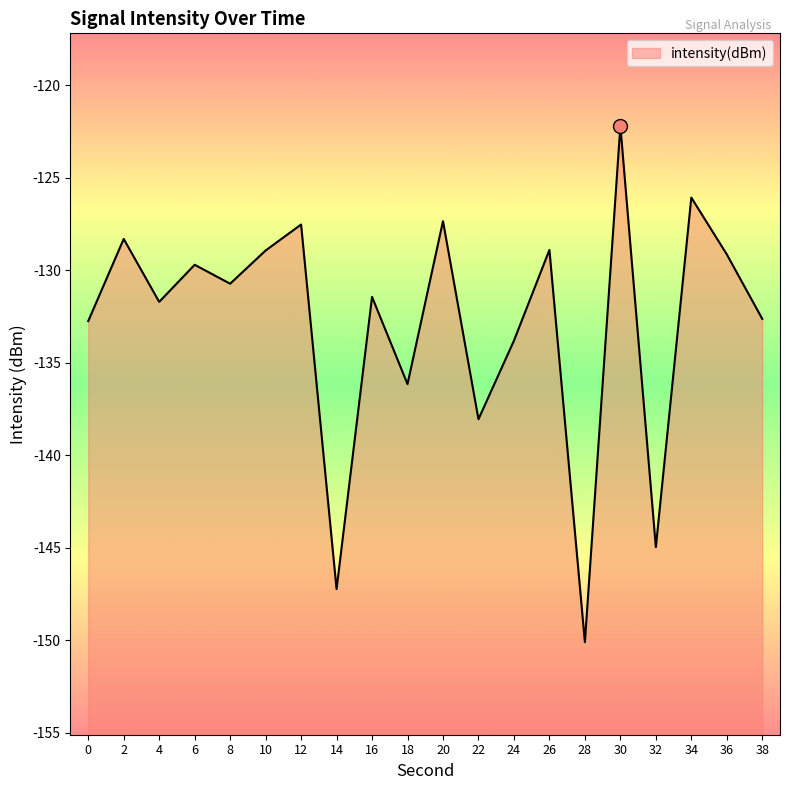

What is the value of the 20th point from the left?

-132.6